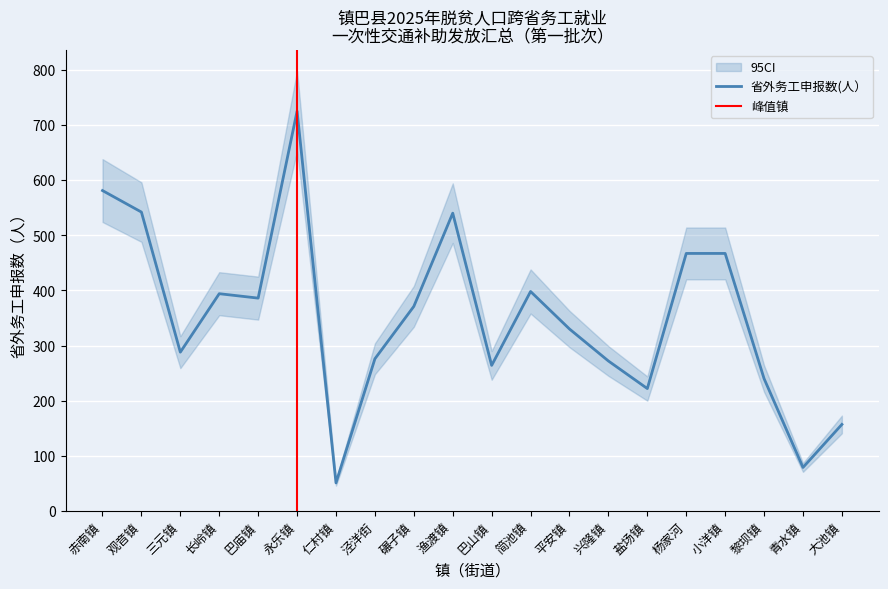

Count the number of categories in the chart.

20